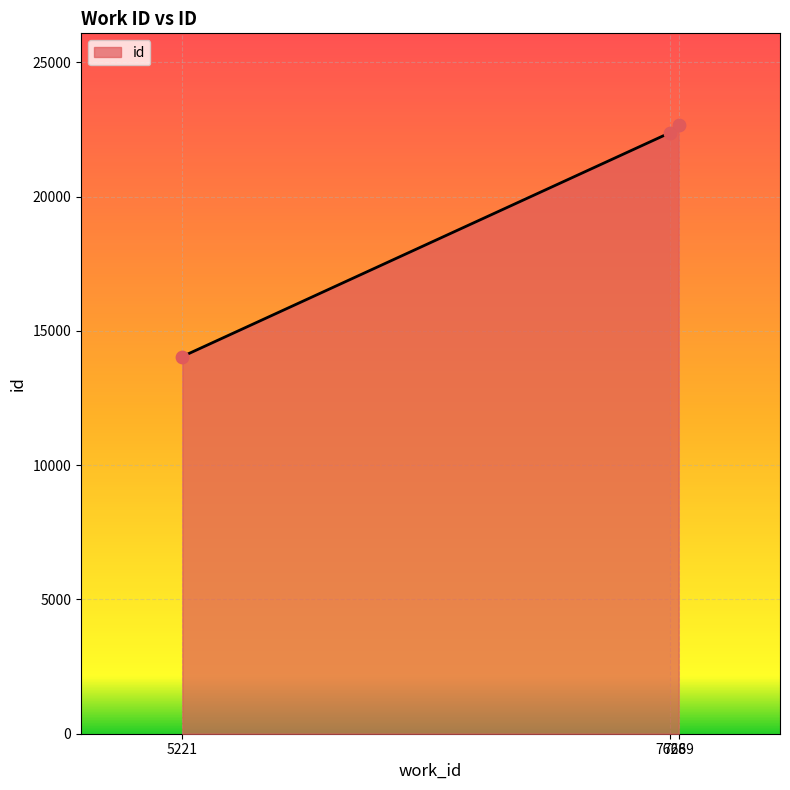

What is the change in value from 5221 to 7669?

+8632